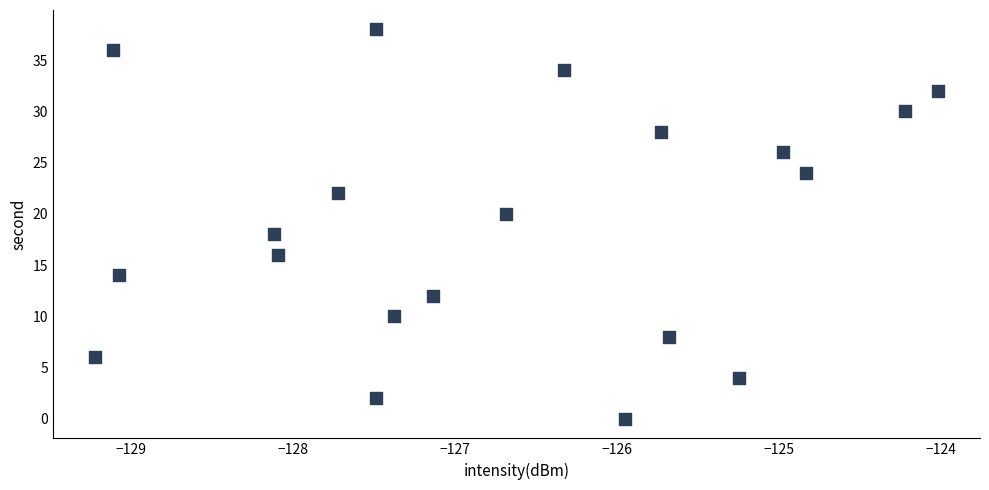

What is the range of Y values (max minus min)?

38